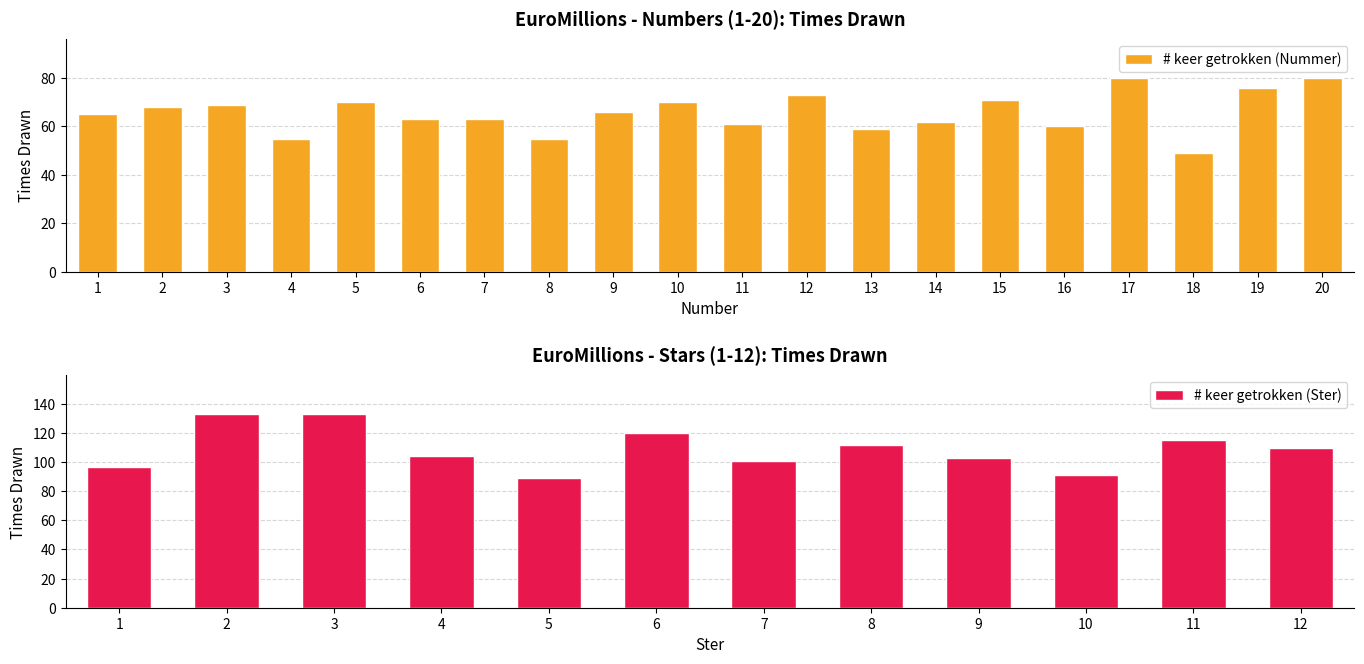

What is the change in value from 12 to 13?

-14